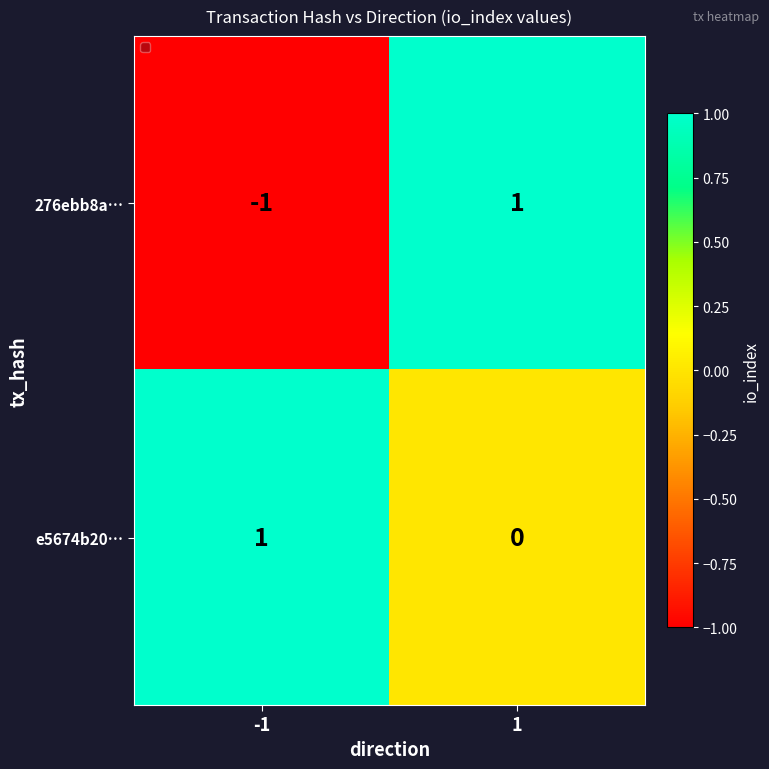

At 1, list the series in order from smallest to largest.

e5674b20…, 276ebb8a…